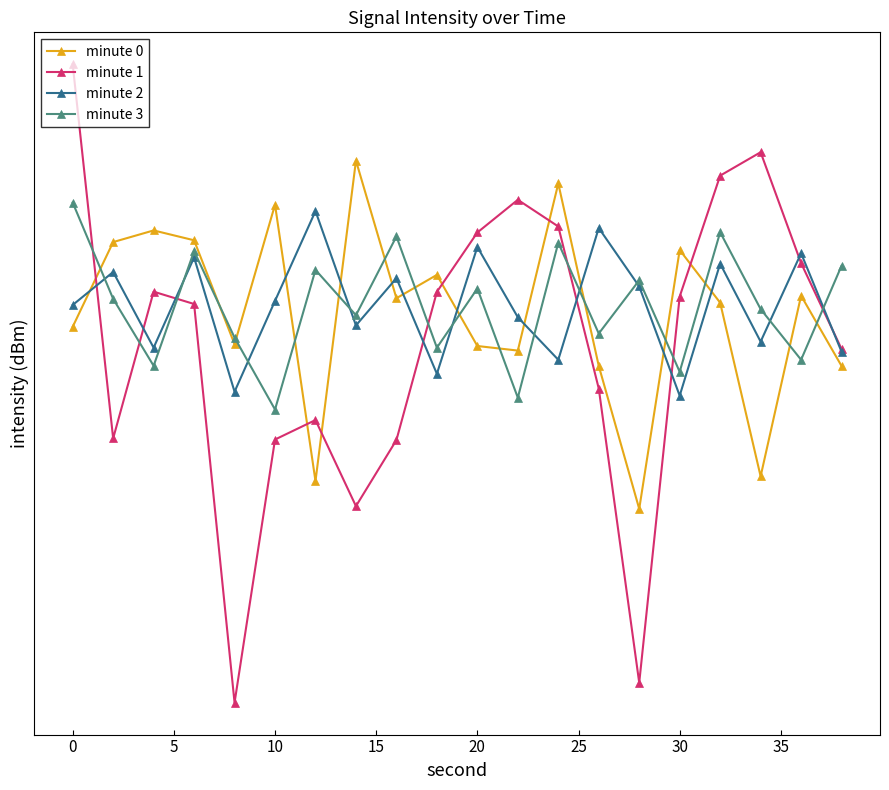

Is this an area chart (filled region under the line)?

No